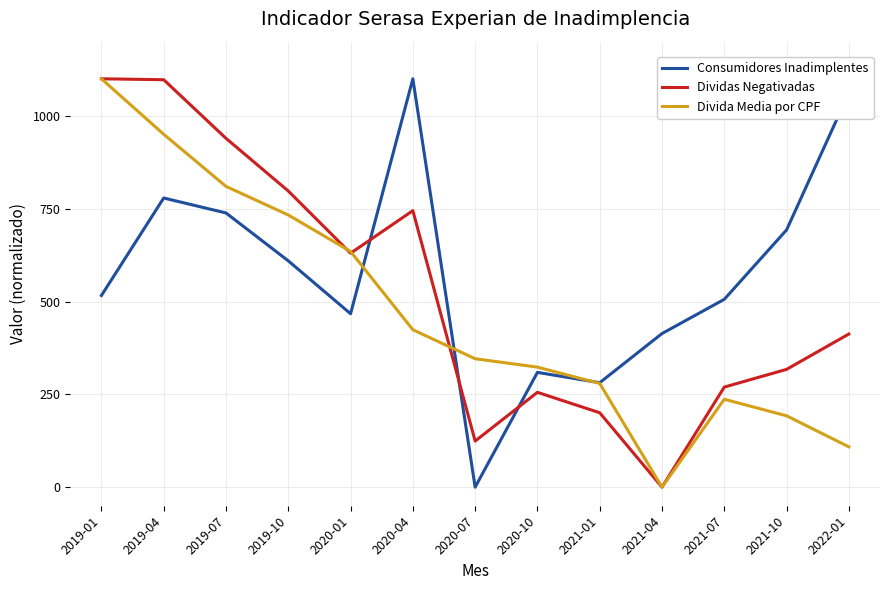

Does the chart display data point markers on the line(s)?

No